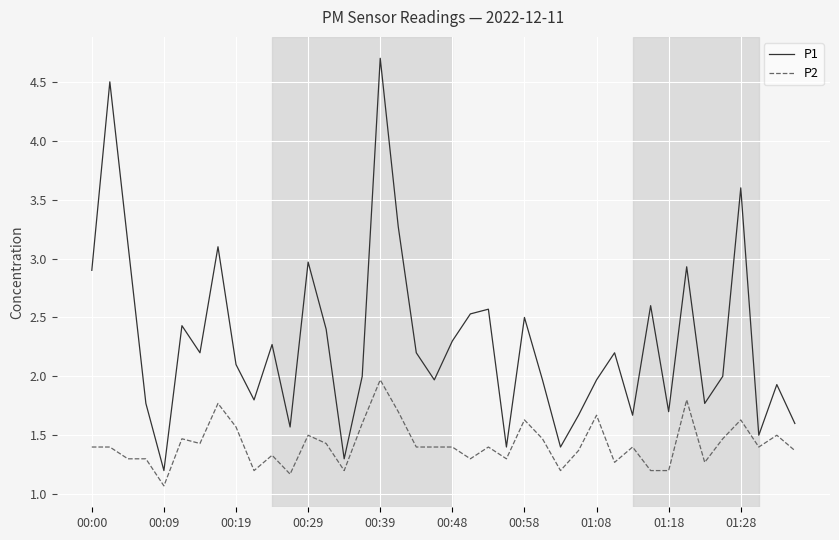

What is the difference between the maximum and minimum values in the P2 series?

0.9